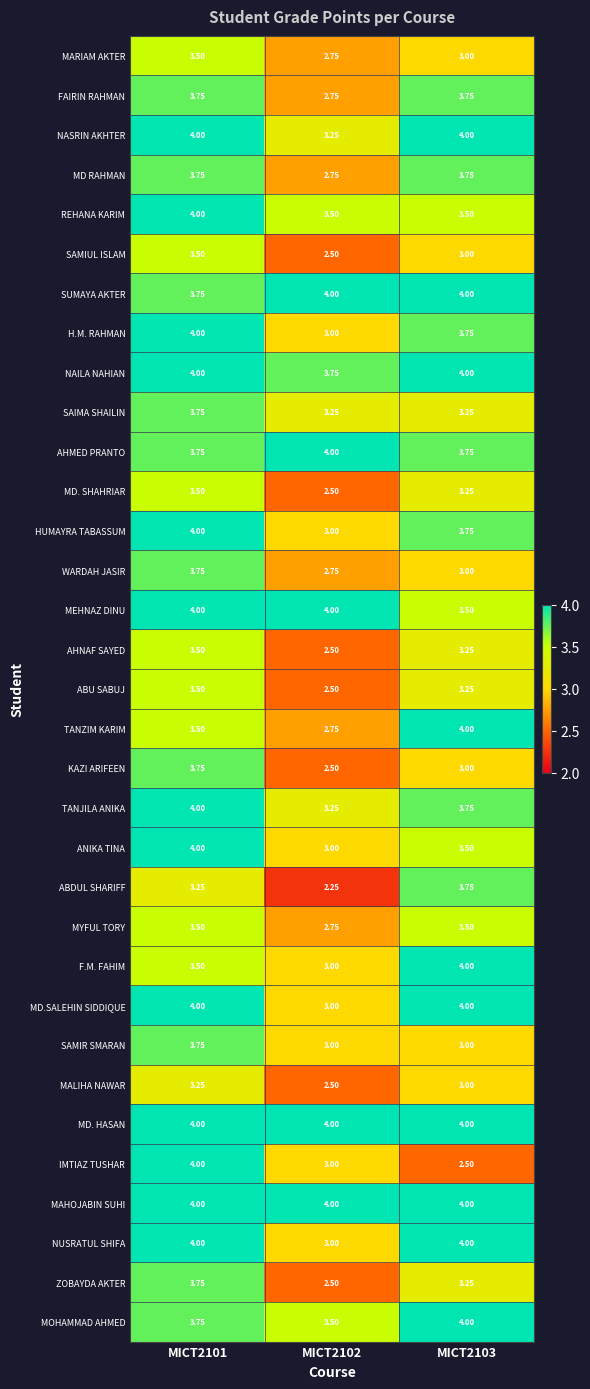

What is the total value across all series at MICT2101?

124.0